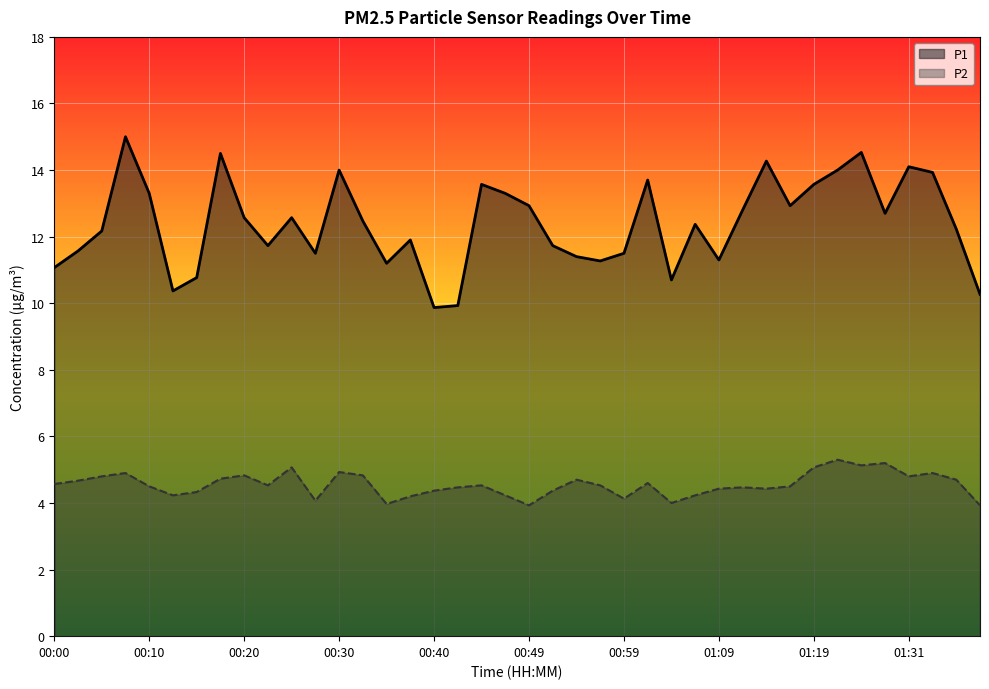

What is the difference between the highest and lowest values at 00:30?

9.1